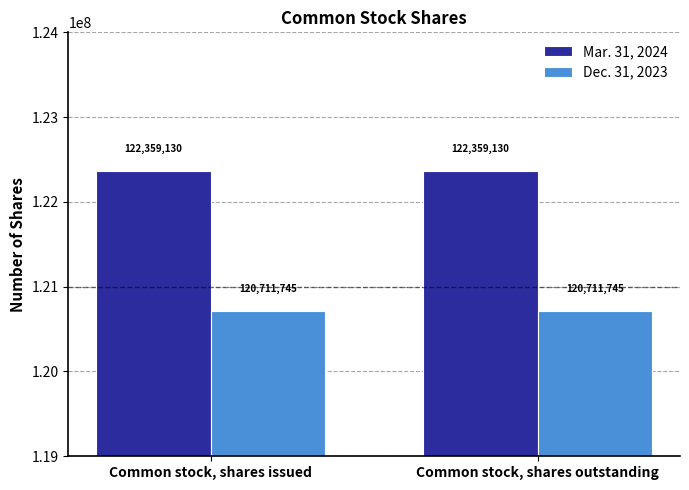

Rank the series at Common stock, shares issued from highest to lowest value.

Mar. 31, 2024, Dec. 31, 2023